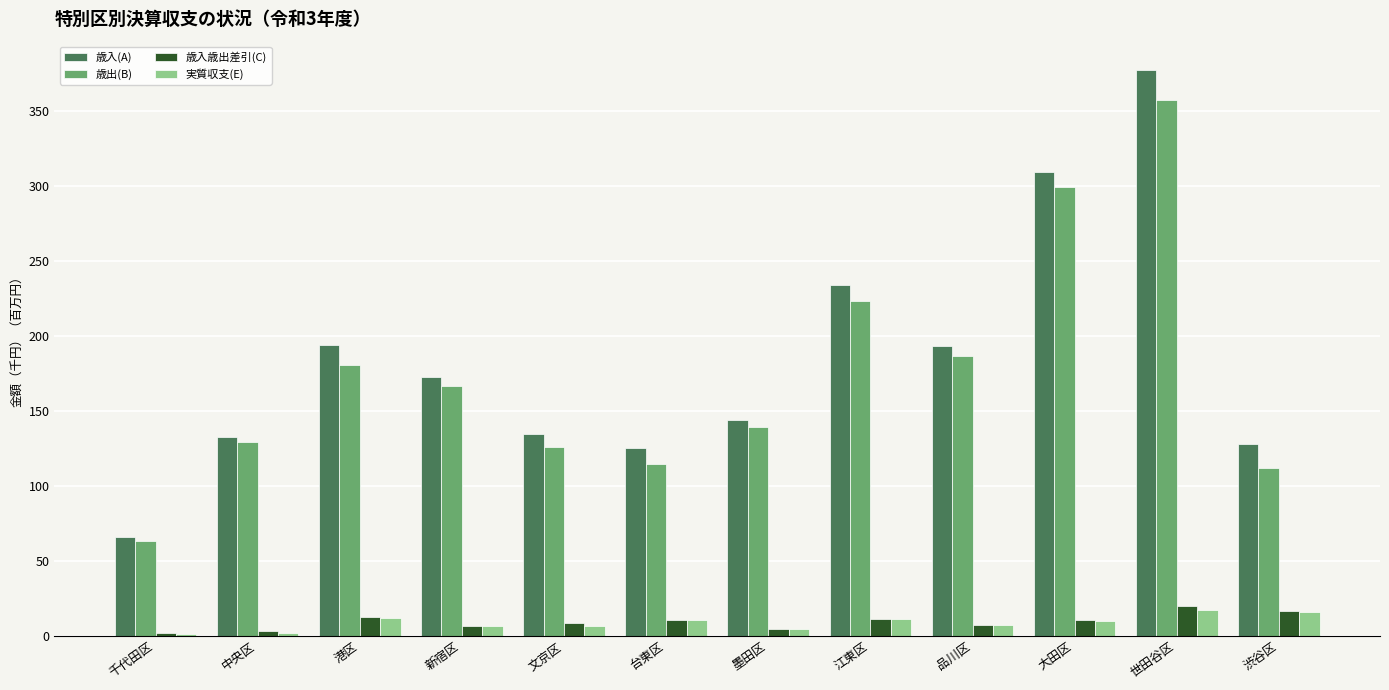

Which series changed the most between 中央区 and 世田谷区?

歳入(A)